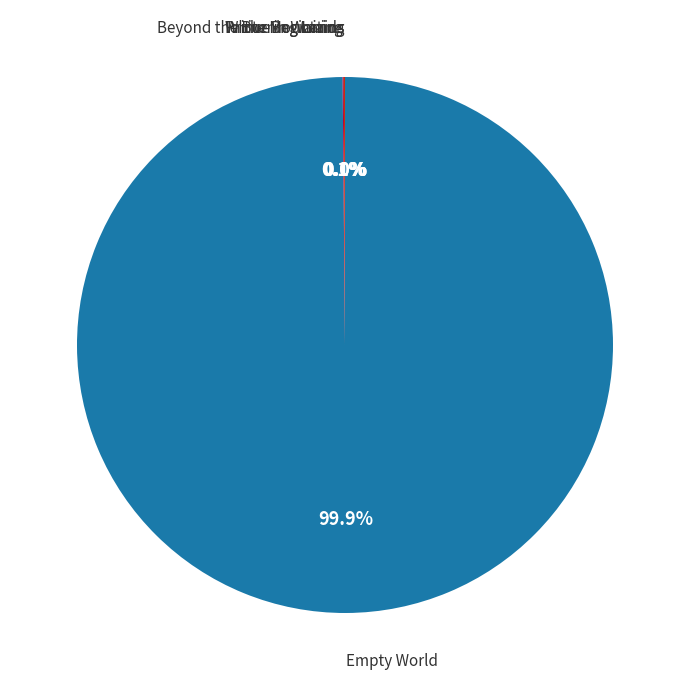

Is there a majority slice in this chart?

Yes